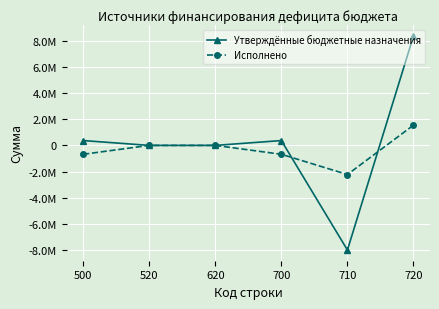

Does the chart have visible grid lines?

Yes